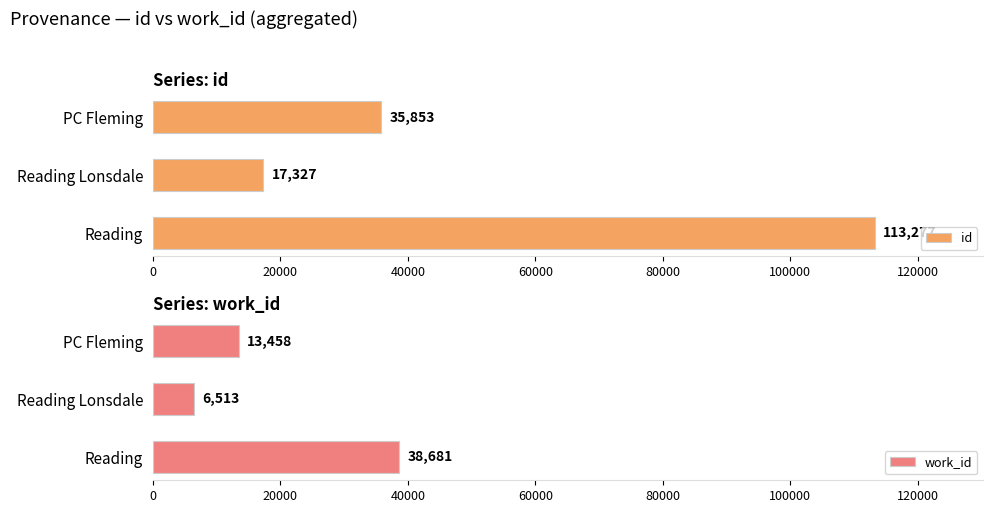

Is it true that work_id equals 1532 at Reading Lonsdale?

False